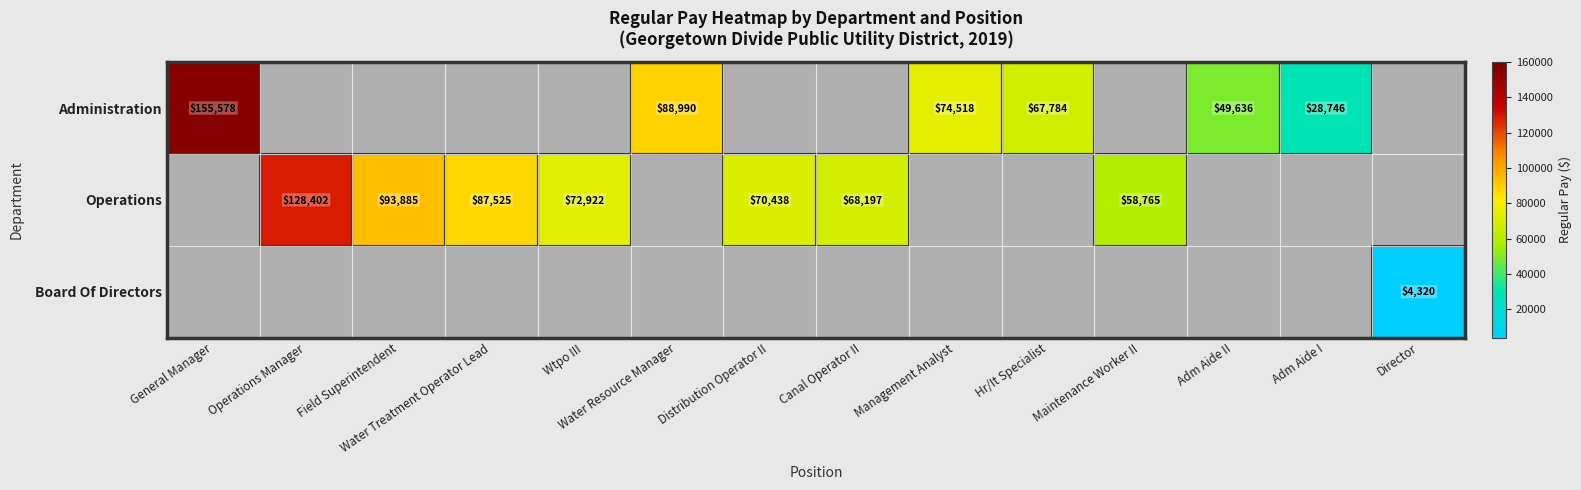

True or false: Operations has a value of 15319.8 at Canal Operator II.

False